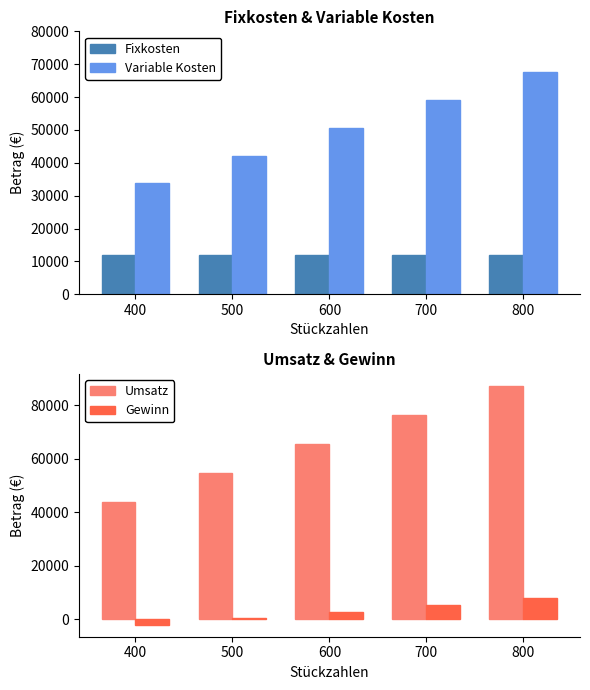

What is the value of the Gewinn bar at the 3rd from the left?

2784